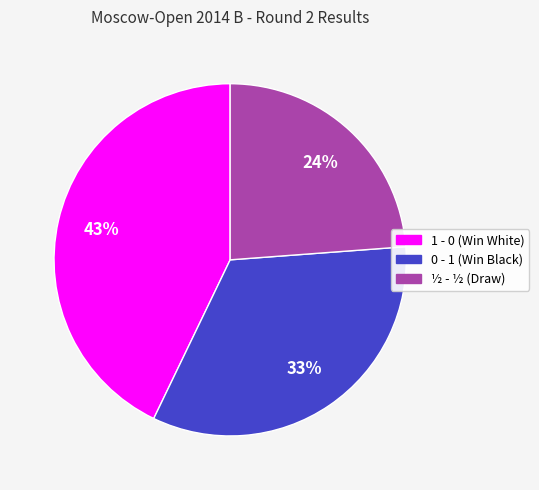

Do 1 - 0 and ½ - ½ together represent more than half of the pie?

Yes